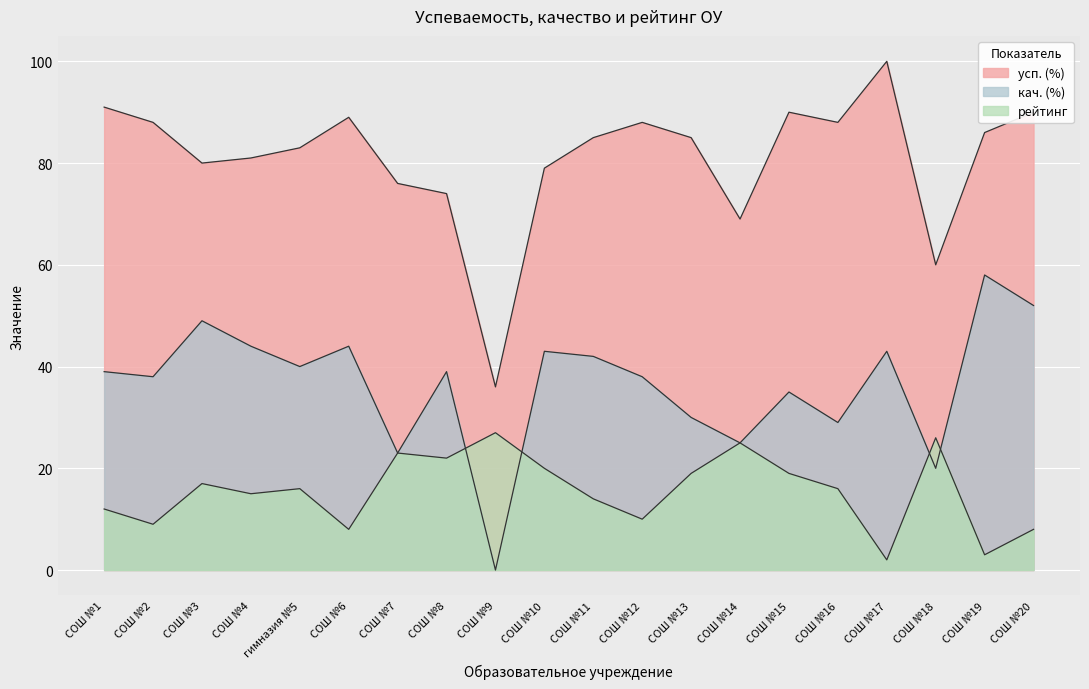

What is the label of the 1st point from the right?

СОШ №20